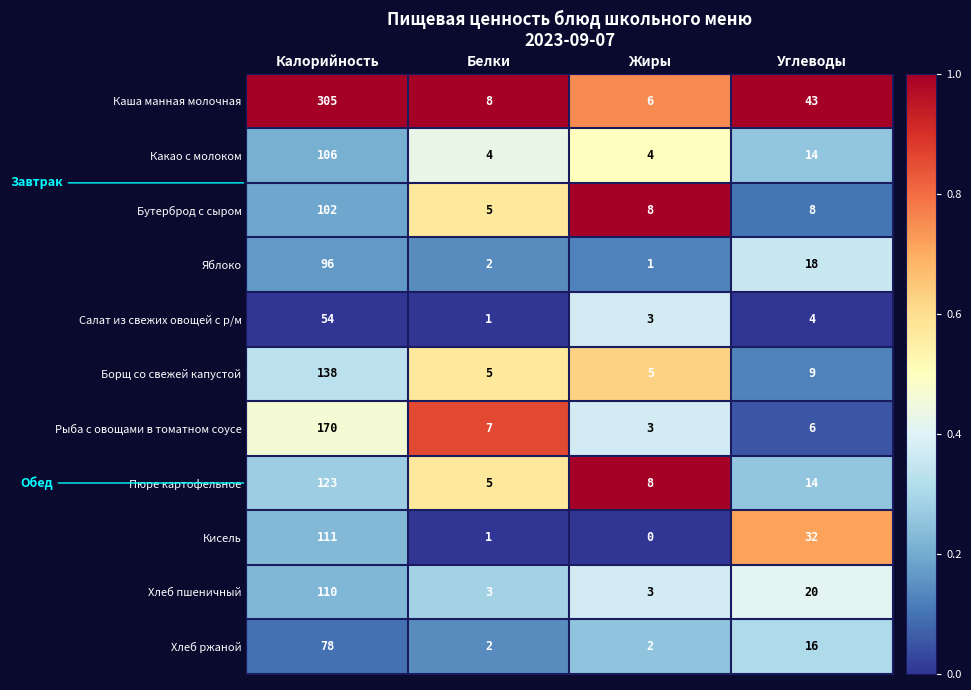

What is the difference between the highest and lowest values at Калорийность?

251